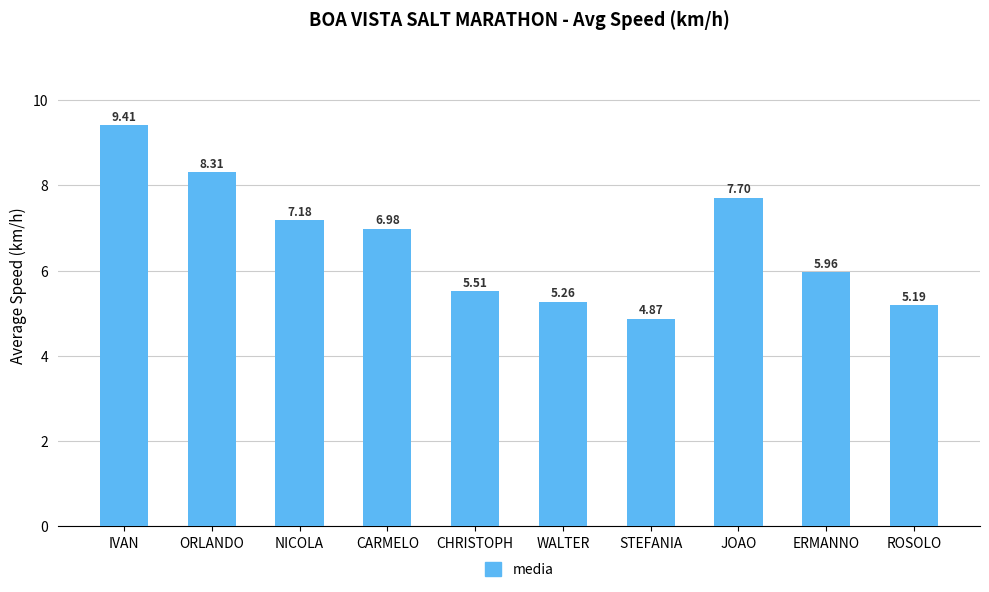

What is the average value?

6.6